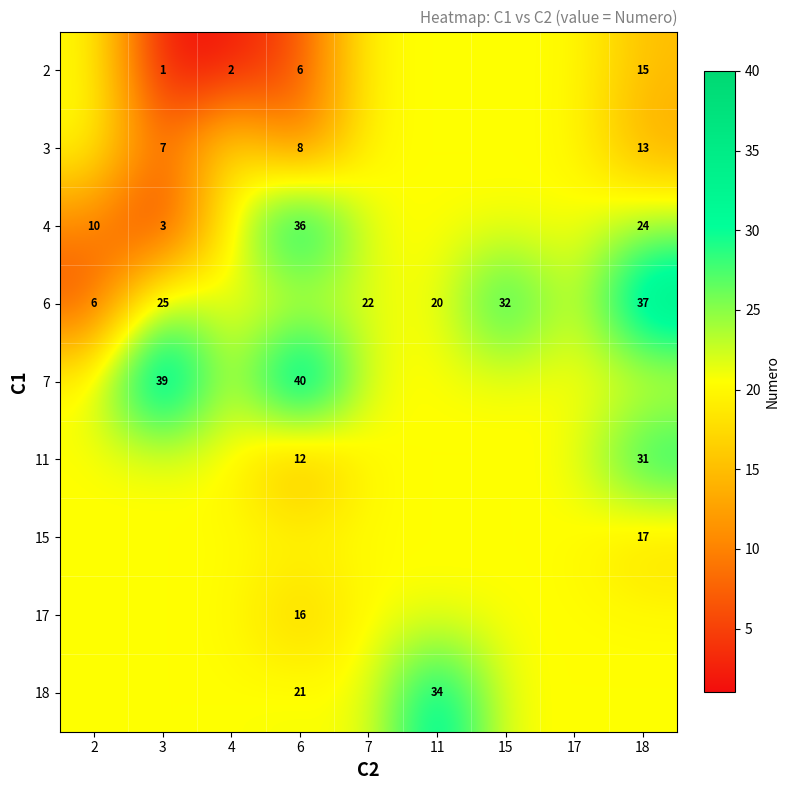

The value of 6 at 3 is 25.0. True or false?

True